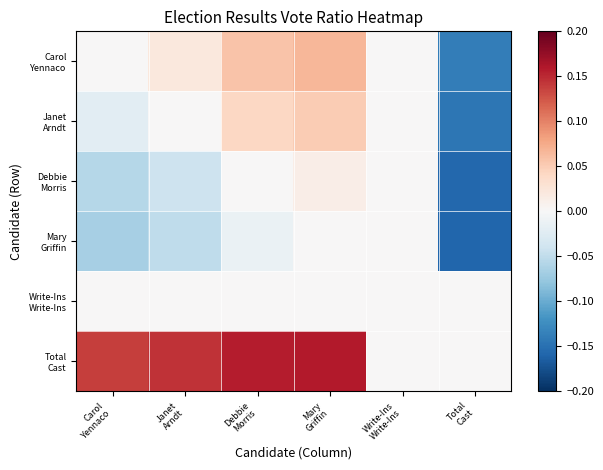

Which series has the largest total across all categories?

Total Cast